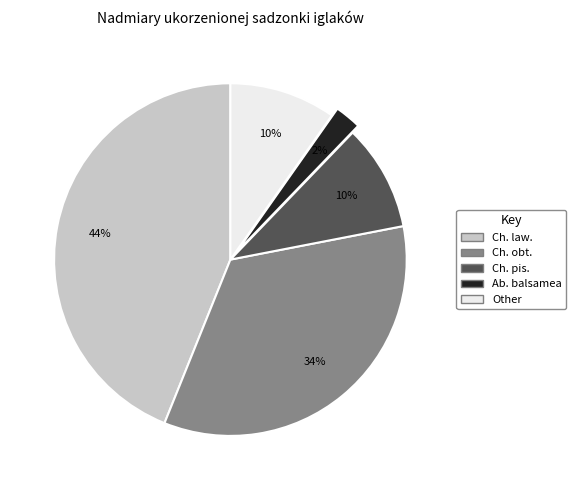

Is there a majority slice in this chart?

No